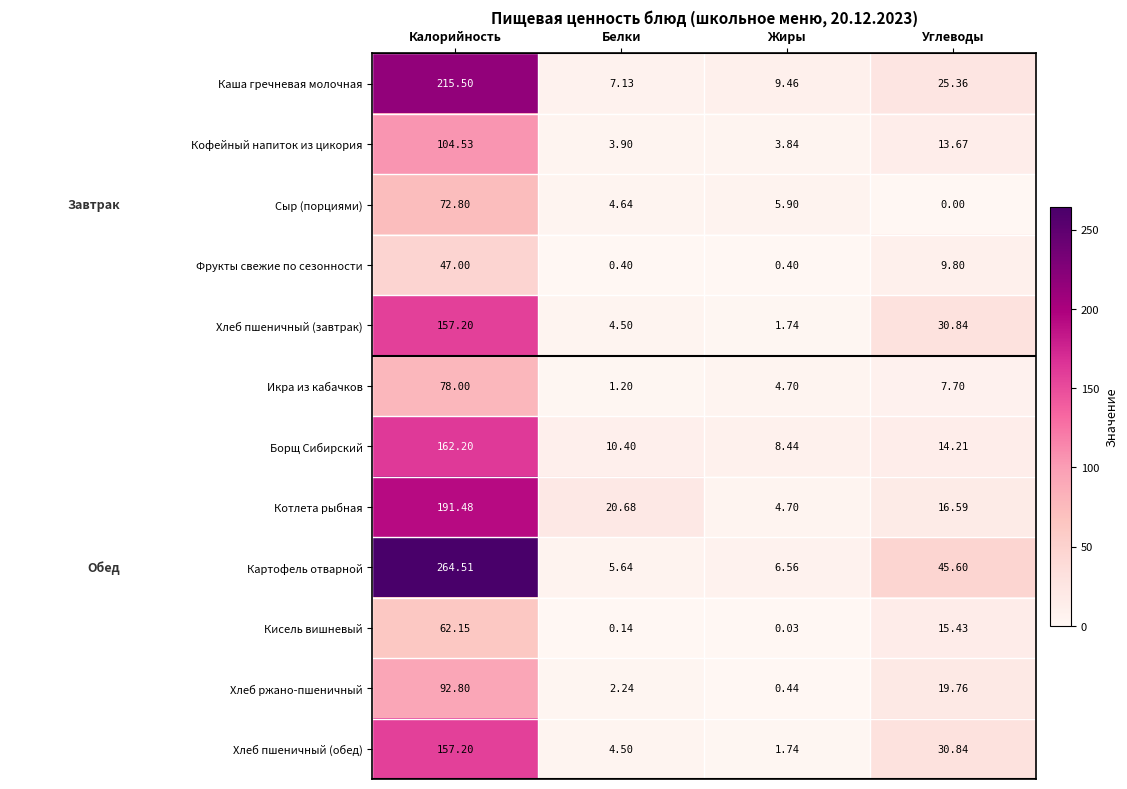

Which category has the highest value in the Сыр (порциями) series?

Калорийность